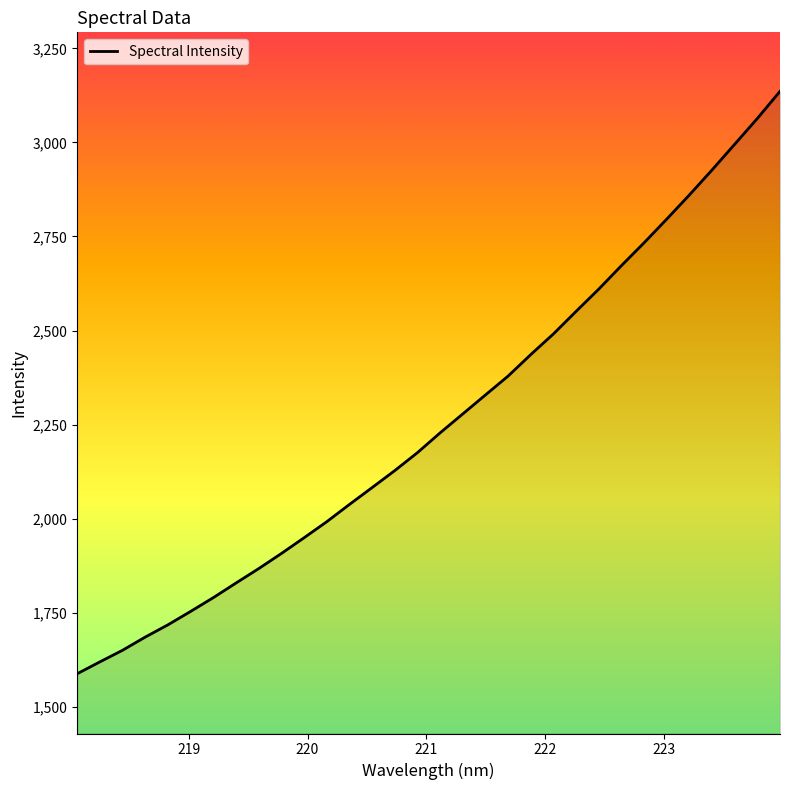

What is the difference between the maximum and minimum values?

1547.8